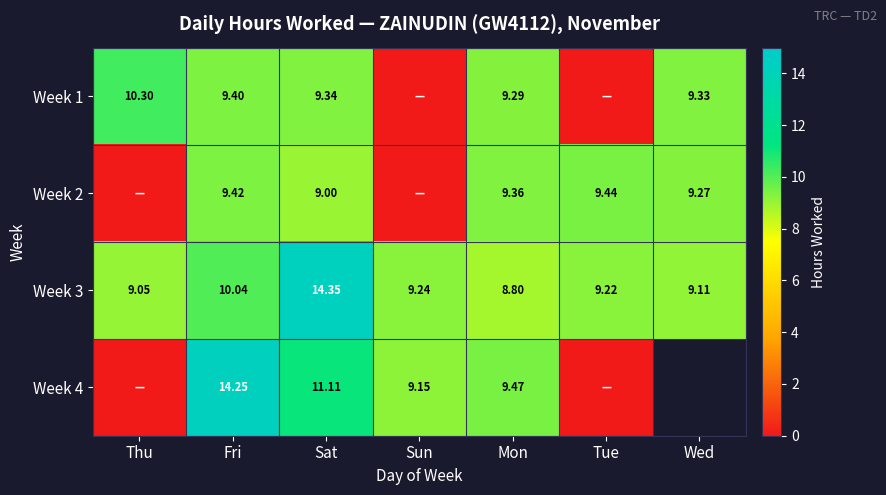

Rank the series at Fri from lowest to highest value.

Week 1, Week 2, Week 3, Week 4